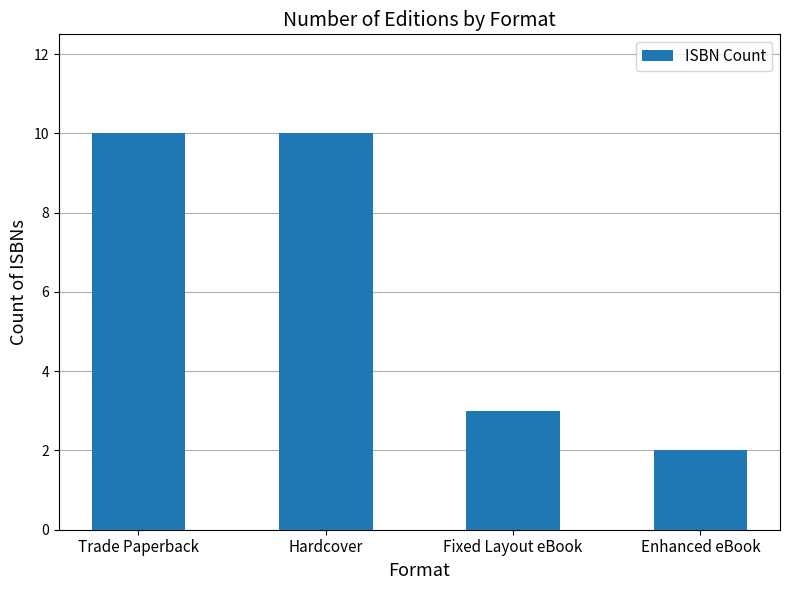

The value at Hardcover is 16. True or false?

False